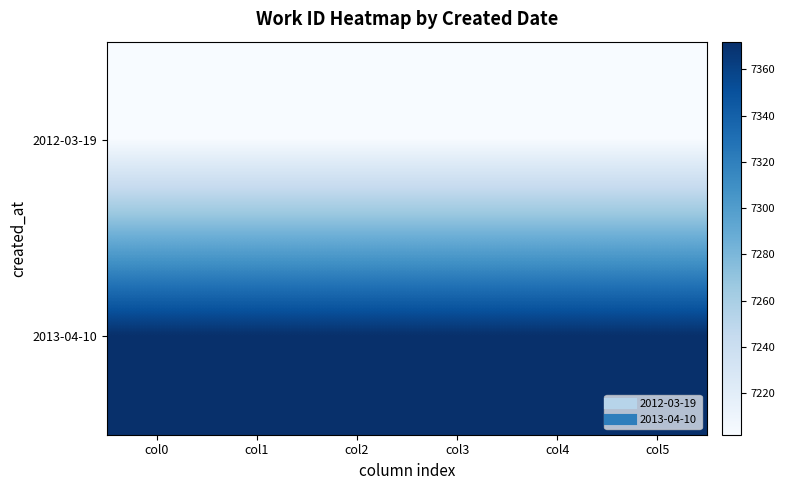

At how many categories does at least one series exceed 7271?

6